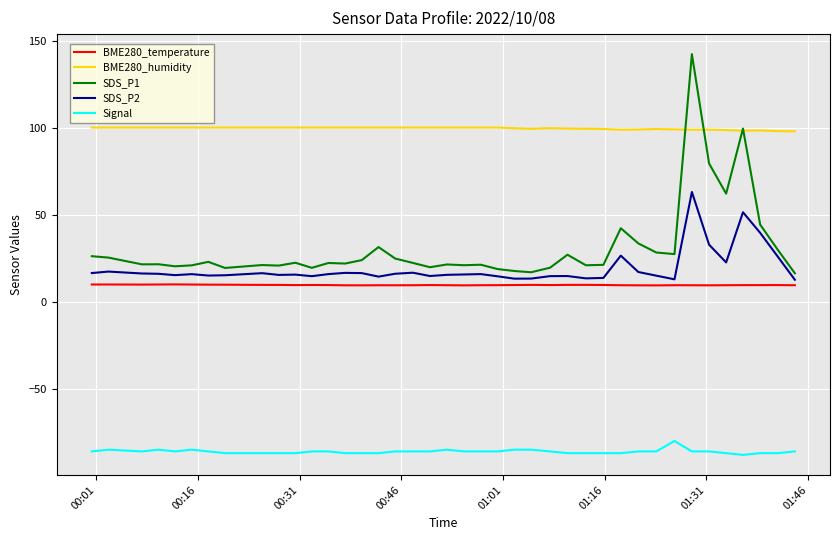

Which series has the largest range (max minus min)?

SDS_P1